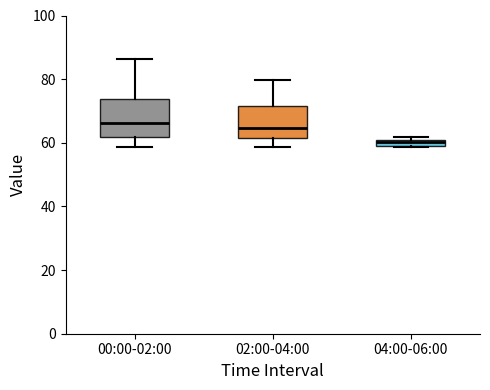

Where does the lower whisker of the box for 02:00-04:00 end on the y-axis? The values are not printed on the chart, so give them approximately, as read against the axis.

58